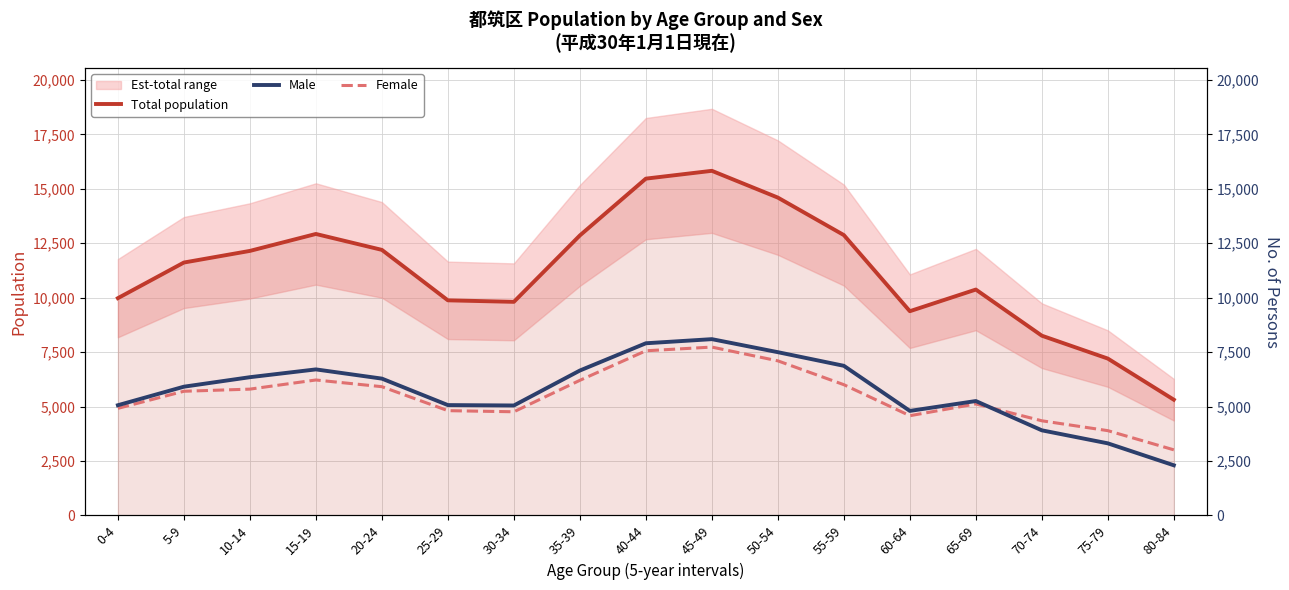

Reading left to right, transcribe all the data shown in this chart.

Total population: 0-4=9978	5-9=11614	10-14=12148	15-19=12926	20-24=12195	25-29=9878	30-34=9809	35-39=12858	40-44=15467	45-49=15826	50-54=14596	55-59=12875	60-64=9379	65-69=10373	70-74=8254	75-79=7203	80-84=5314
Male: 0-4=5061	5-9=5912	10-14=6348	15-19=6706	20-24=6283	25-29=5067	30-34=5049	35-39=6654	40-44=7906	45-49=8095	50-54=7497	55-59=6871	60-64=4800	65-69=5253	70-74=3908	75-79=3310	80-84=2302
Female: 0-4=4917	5-9=5702	10-14=5800	15-19=6220	20-24=5912	25-29=4811	30-34=4760	35-39=6204	40-44=7561	45-49=7731	50-54=7099	55-59=6004	60-64=4579	65-69=5120	70-74=4346	75-79=3893	80-84=3012